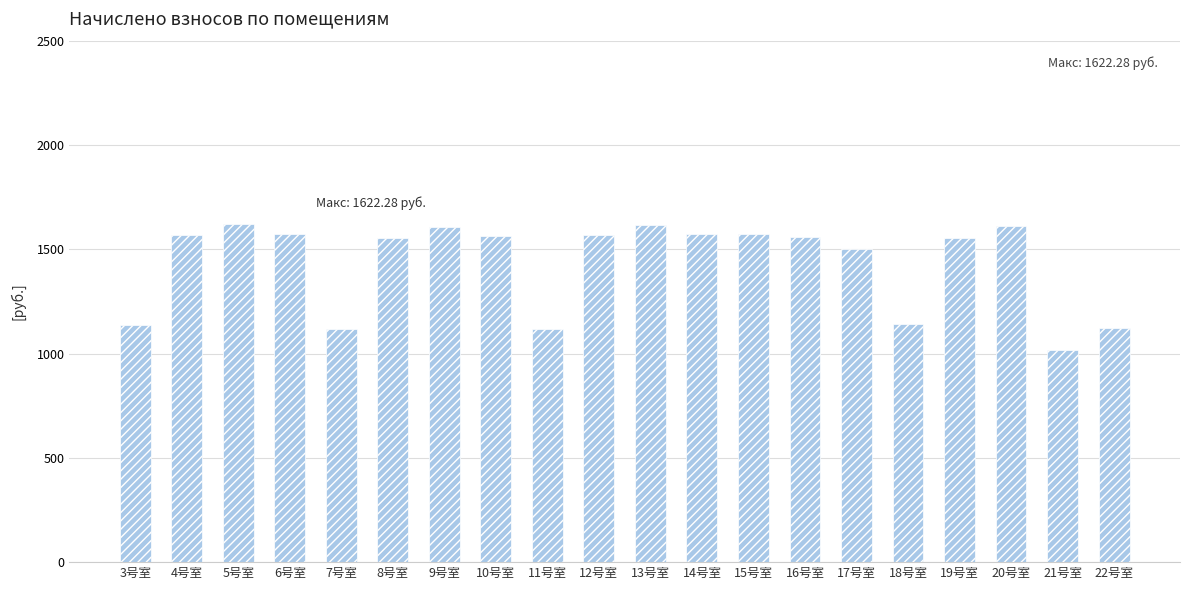

What is the difference between the second highest and minimum values?

601.0